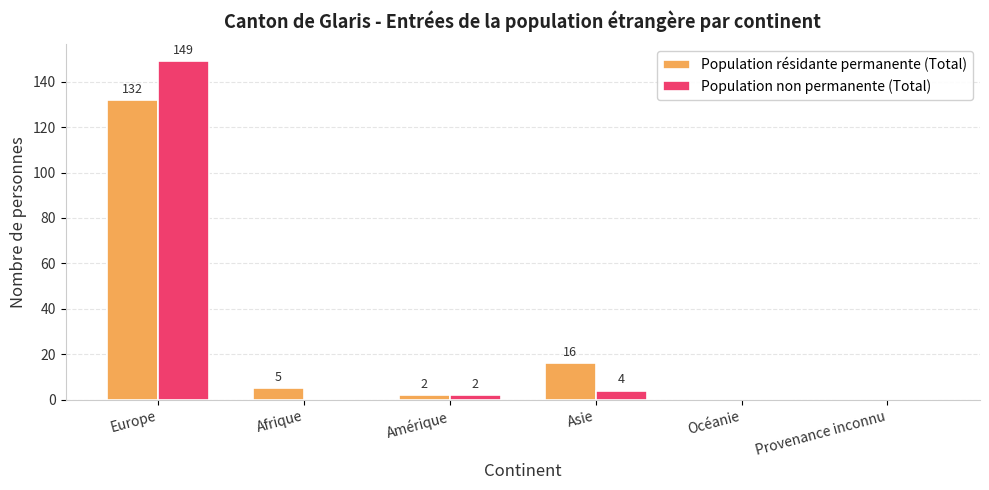

At which category is the sum across all series the highest?

Europe